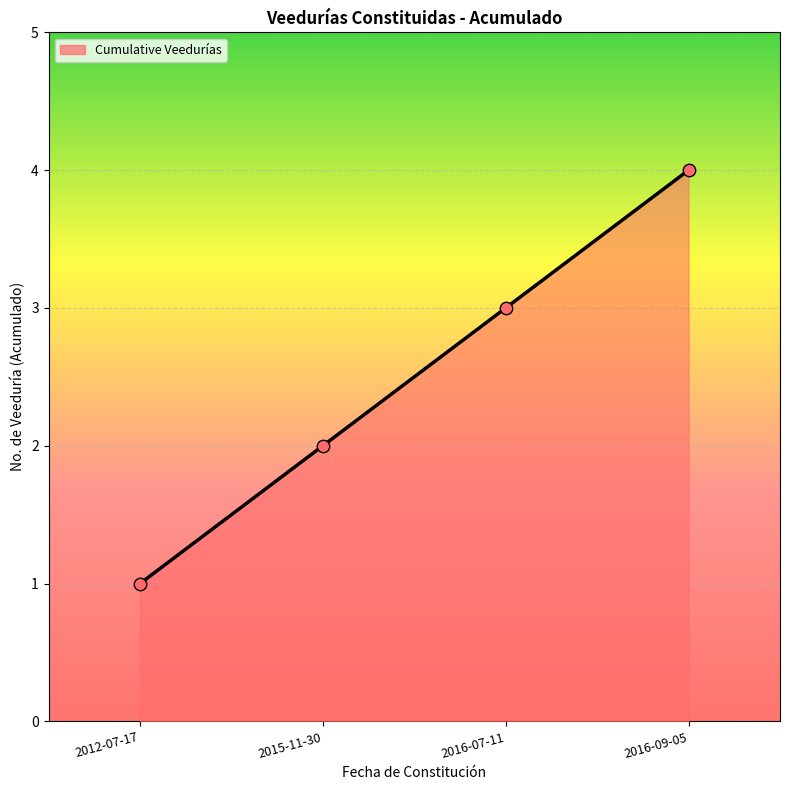

What is the ratio of the value at 2016-09-05 to the value at 2015-11-30?

2.0